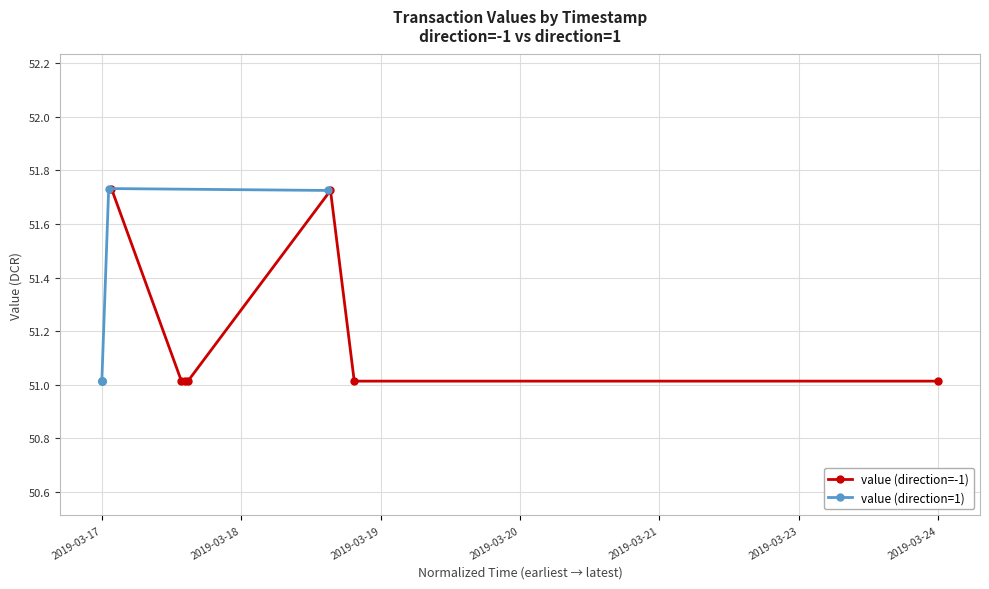

What is the value of the value (direction=-1) point at the 3rd from the left?

51.0